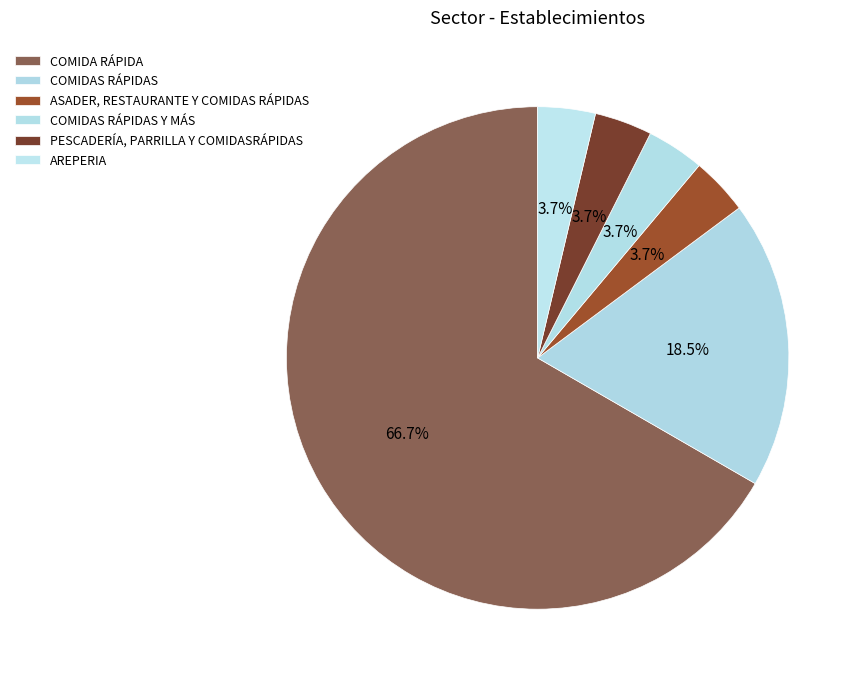

To the nearest percent, what percentage of the pie is COMIDA RÁPIDA?

67%